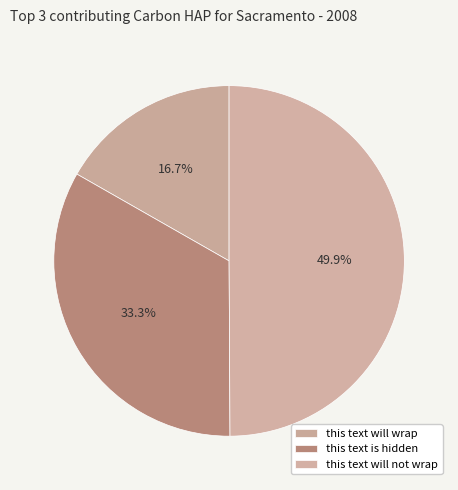

Combined, what portion of the pie is this text will not wrap and this text will wrap?

66.7%